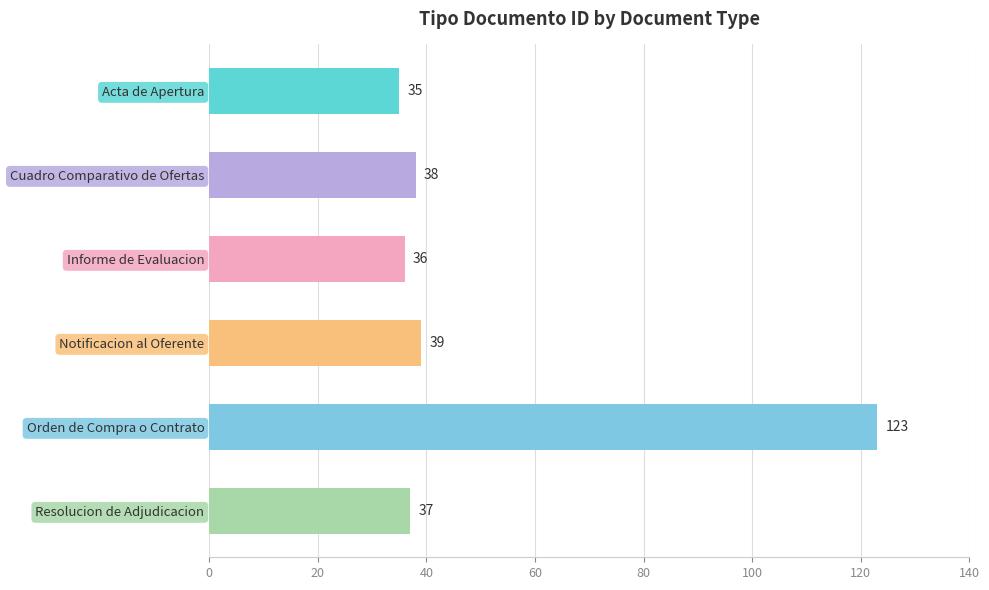

Which has a higher value, Resolucion de Adjudicacion or Informe de Evaluacion?

Resolucion de Adjudicacion